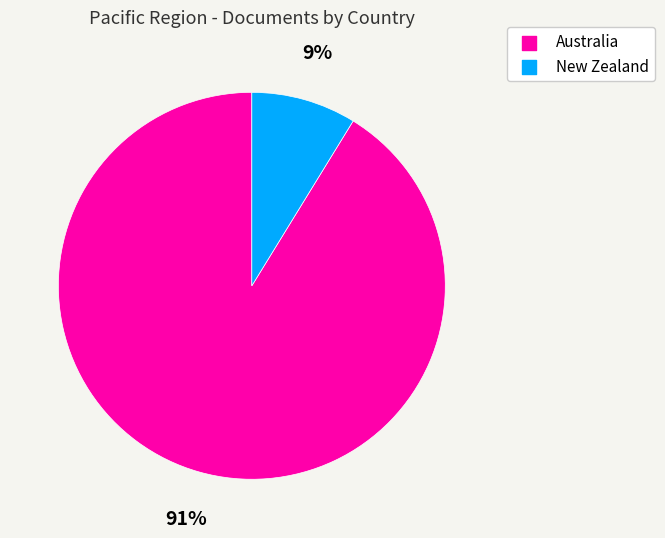

Rank the categories by value from highest to lowest.

Australia, New Zealand